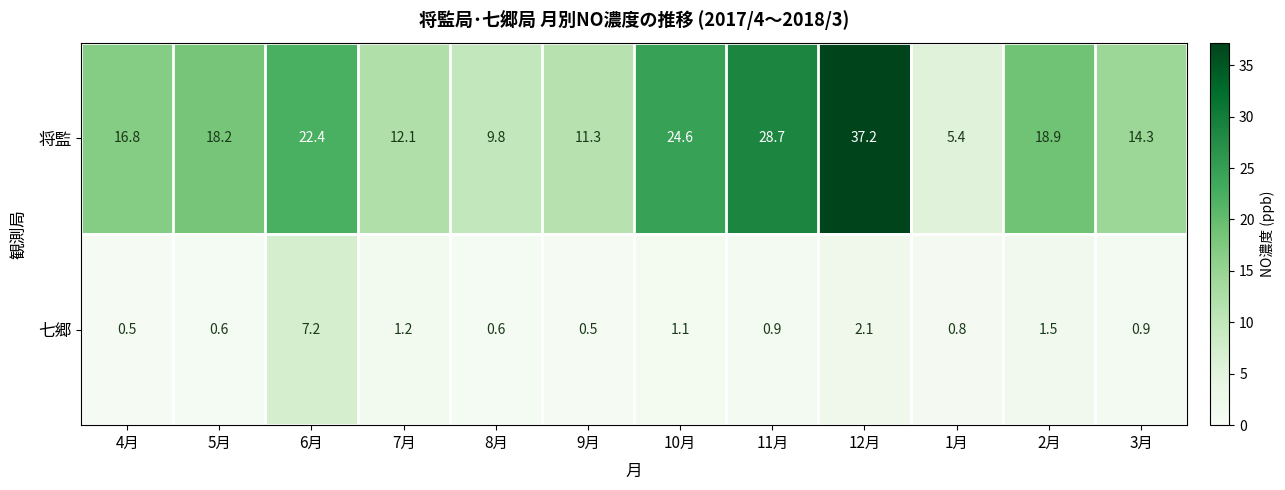

List the series in order of their overall mean, lowest first.

七郷, 将監